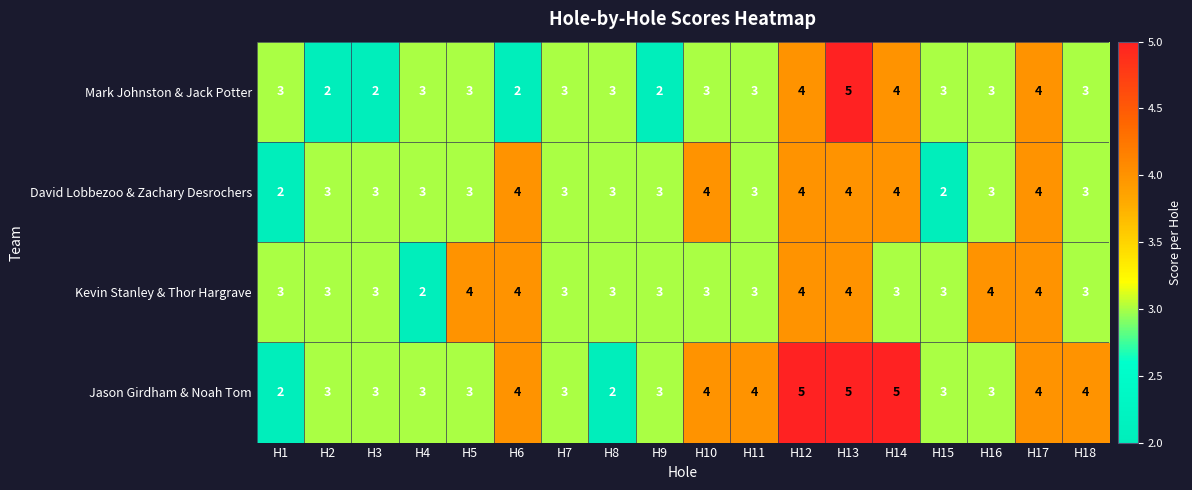

What is the sum of all Jason Girdham & Noah Tom values?

63